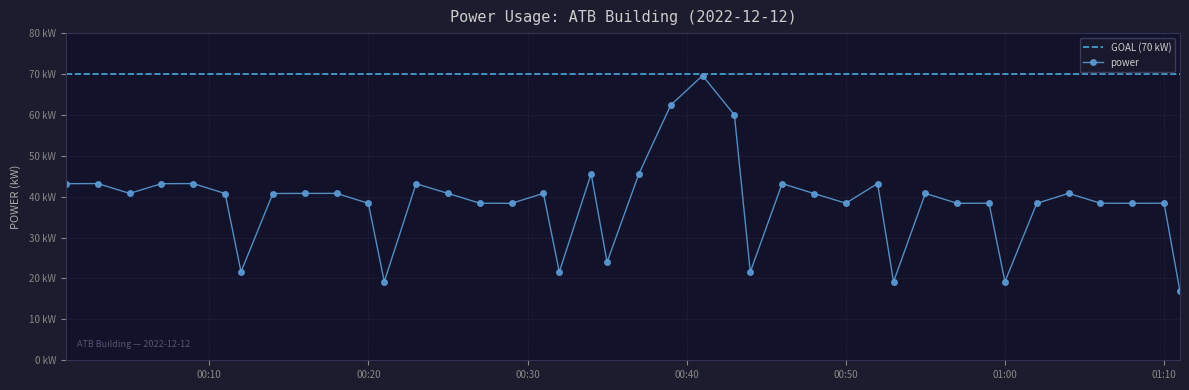

Rank the categories by value from lowest to highest.

2022-12-12T01:11:00, 2022-12-12T00:53:00, 2022-12-12T00:21:00, 2022-12-12T01:00:00, 2022-12-12T00:32:00, 2022-12-12T00:44:00, 2022-12-12T00:12:00, 2022-12-12T00:35:00, 2022-12-12T00:20:00, 2022-12-12T00:29:00, 2022-12-12T00:57:00, 2022-12-12T01:02:00, 2022-12-12T01:08:00, 2022-12-12T00:27:00, 2022-12-12T00:50:00, 2022-12-12T00:59:00, 2022-12-12T01:06:00, 2022-12-12T01:10:00, 2022-12-12T00:11:00, 2022-12-12T00:14:00, 2022-12-12T00:48:00, 2022-12-12T00:05:00, 2022-12-12T00:16:00, 2022-12-12T00:18:00, 2022-12-12T00:25:00, 2022-12-12T00:31:00, 2022-12-12T00:55:00, 2022-12-12T01:04:00, 2022-12-12T00:01:00, 2022-12-12T00:07:00, 2022-12-12T00:23:00, 2022-12-12T00:03:00, 2022-12-12T00:09:00, 2022-12-12T00:46:00, 2022-12-12T00:52:00, 2022-12-12T00:37:00, 2022-12-12T00:34:00, 2022-12-12T00:43:00, 2022-12-12T00:39:00, 2022-12-12T00:41:00